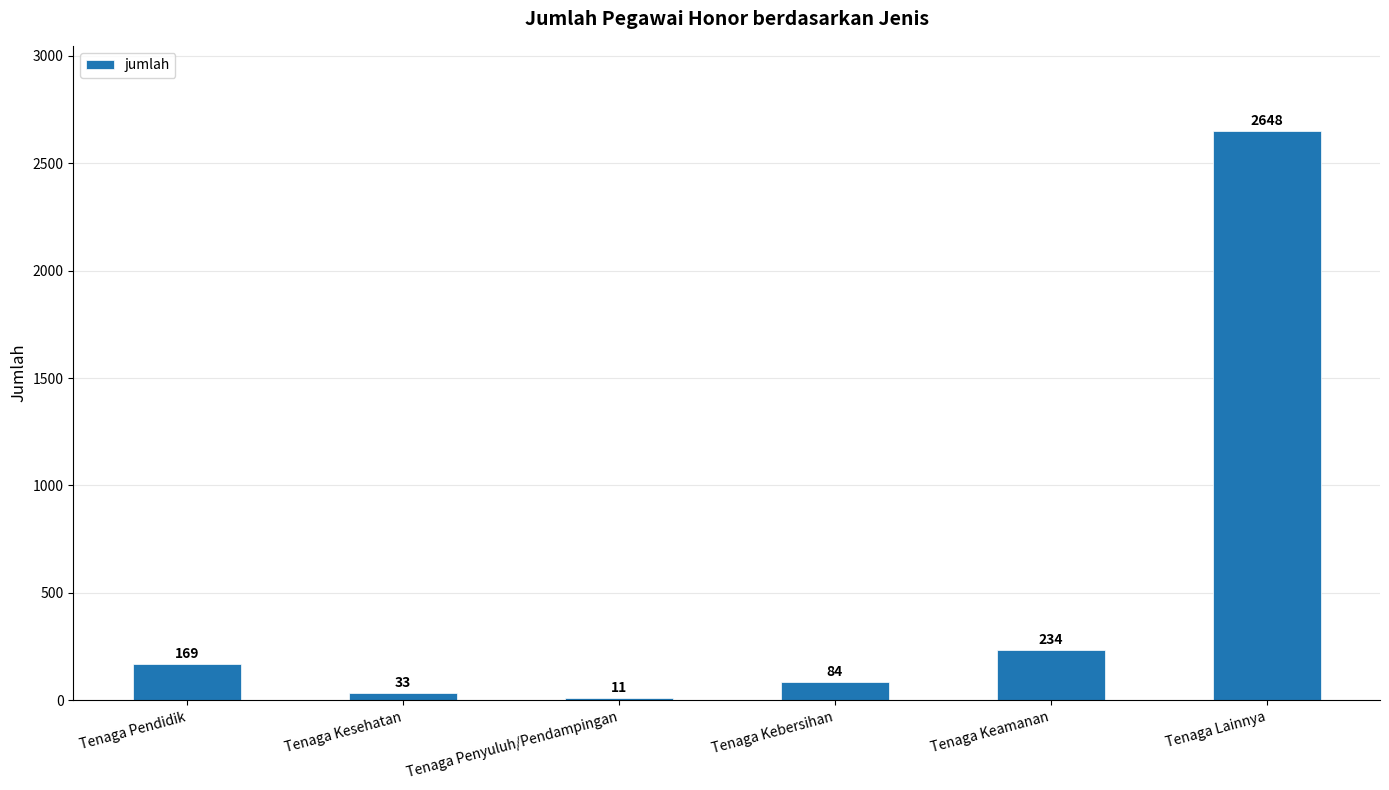

How many values are below 169?

3